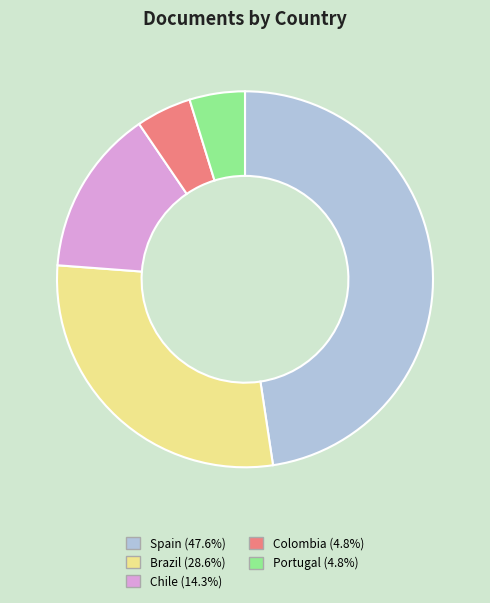

Does Portugal account for over 50% of the chart?

No